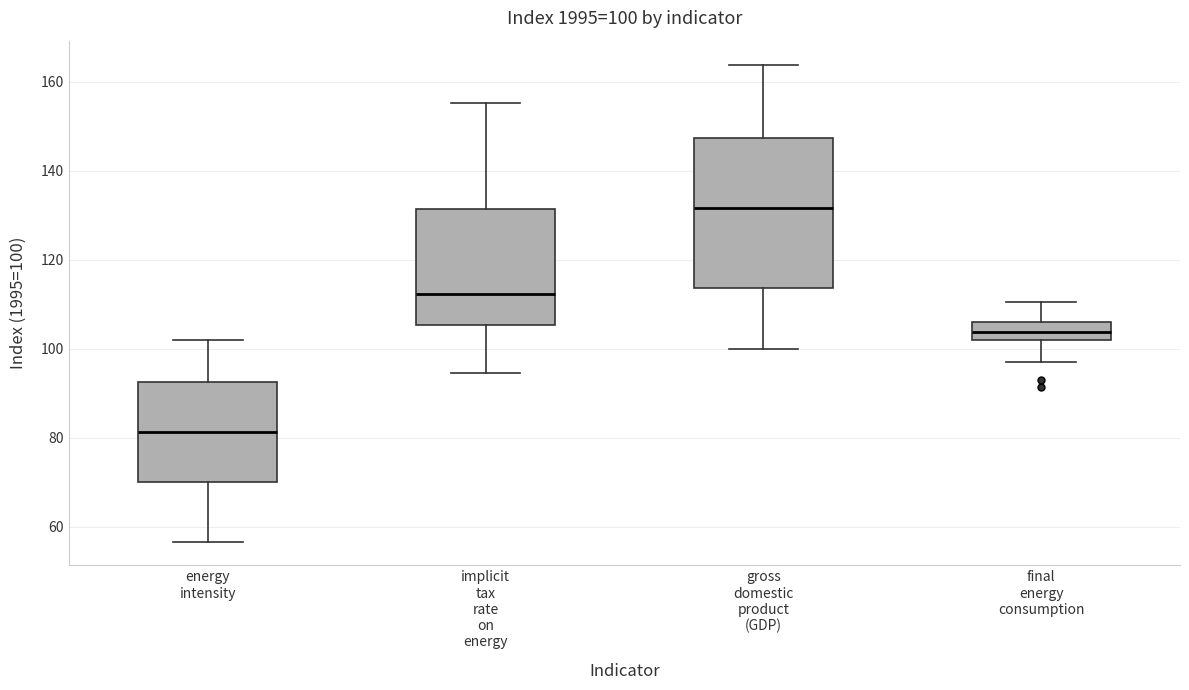

Which box is the tallest, from its lower edge to its upper edge?

gross domestic product (GDP)